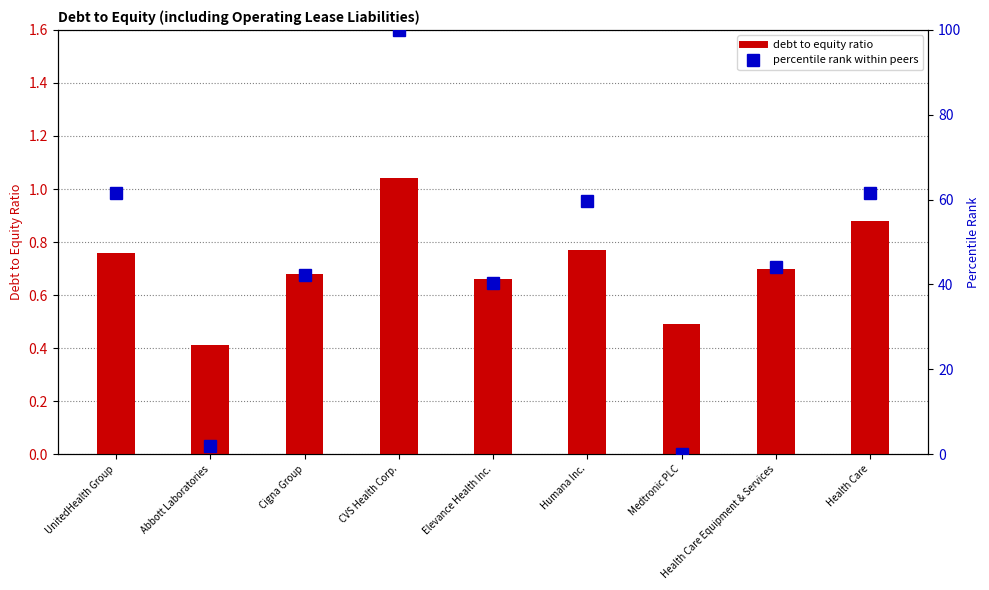

What is the average value of the percentile rank within peers series?

45.7